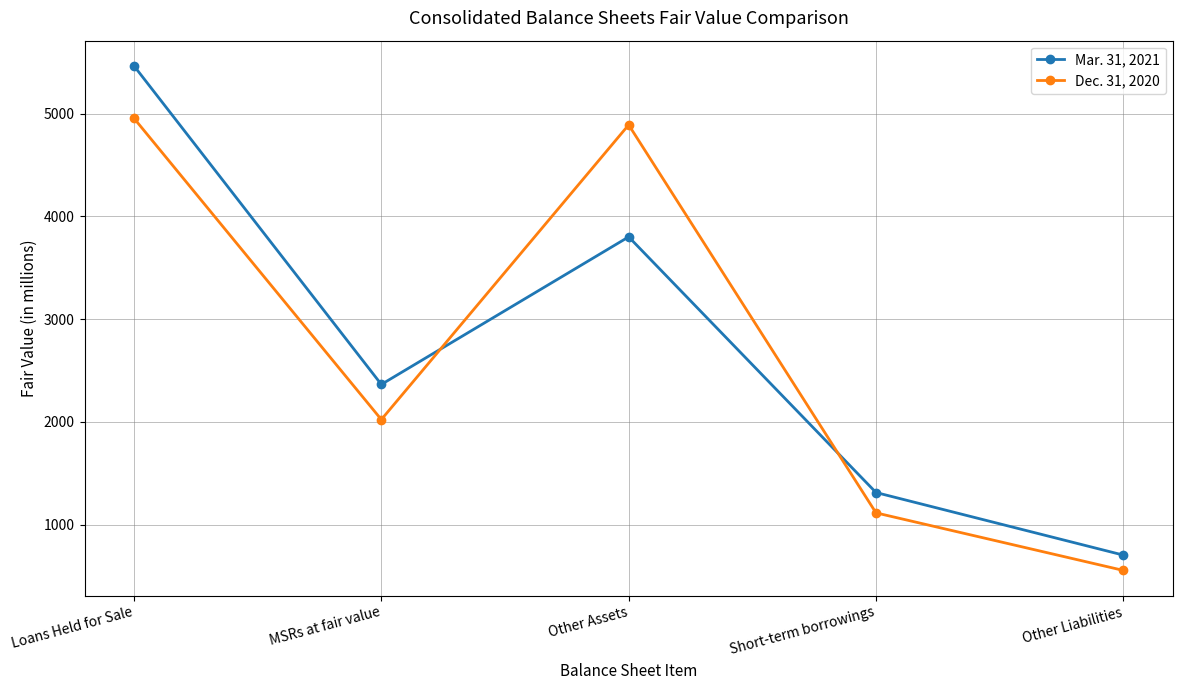

At which label does Dec. 31, 2020 reach its peak?

Loans Held for Sale